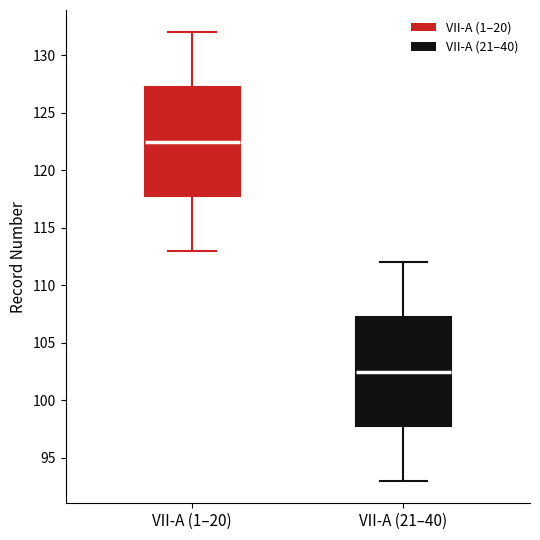

Where is the upper edge of the box for VII-A (21–40) on the y-axis? The values are not printed on the chart, so give them approximately, as read against the axis.

107.5